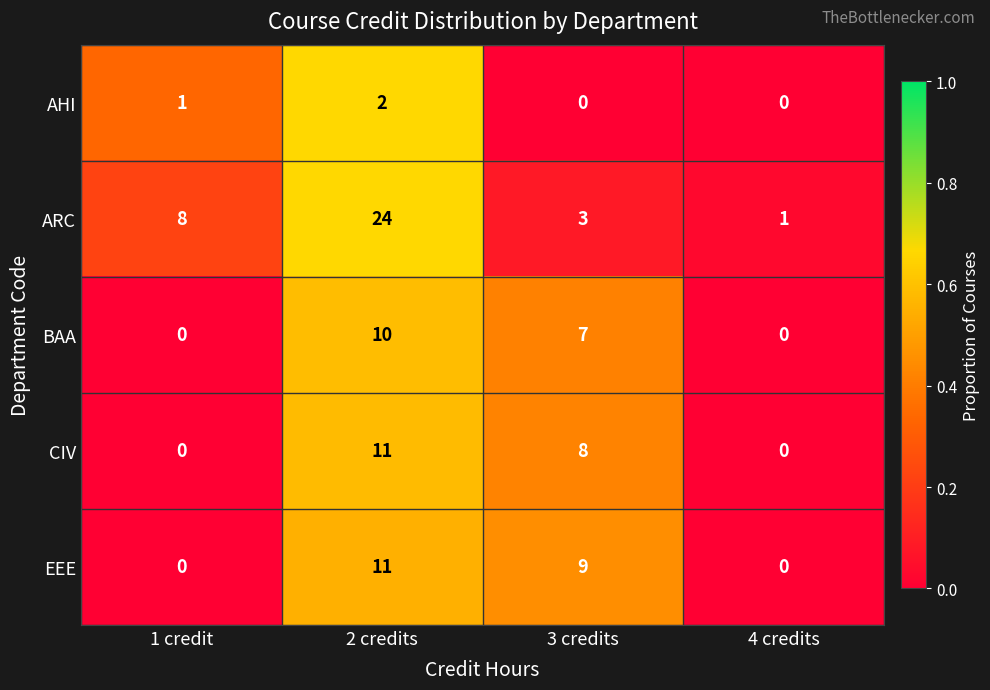

Which series changed the most between 2 credits and 4 credits?

ARC